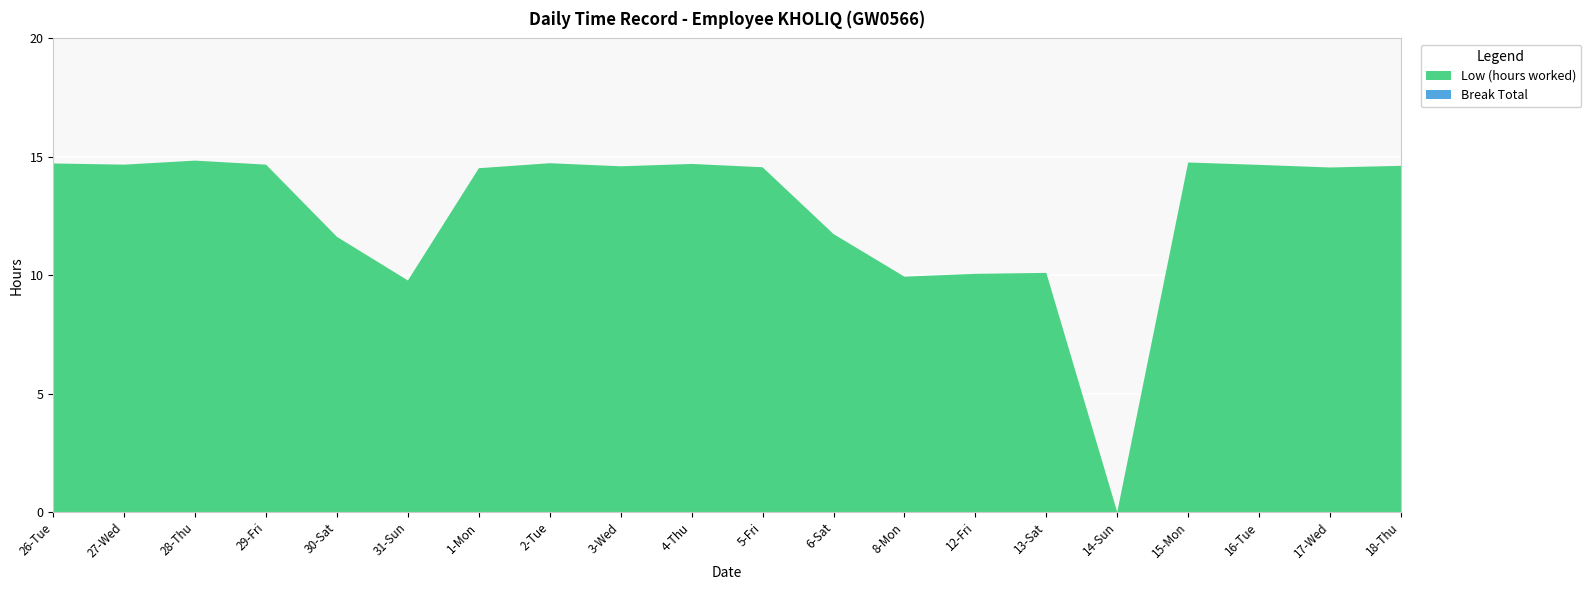

Reading right to left, what are all the values shown in this chart?

Low (hours worked): 14.6	14.6	14.7	14.8	0.0	10.1	10.1	9.9	11.7	14.6	14.7	14.6	14.7	14.5	9.8	11.6	14.7	14.8	14.7	14.7
Break Total: 0.0	0.0	0.0	0.0	0.0	0.0	0.0	0.0	0.0	0.0	0.0	0.0	0.0	0.0	0.0	0.0	0.0	0.0	0.0	0.0